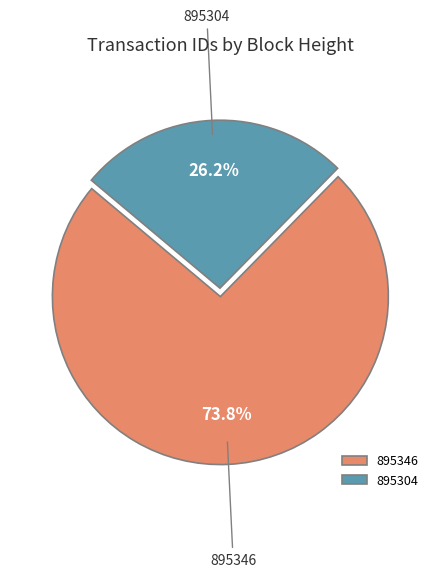

To the nearest percent, what percentage of the pie is 895304?

26%